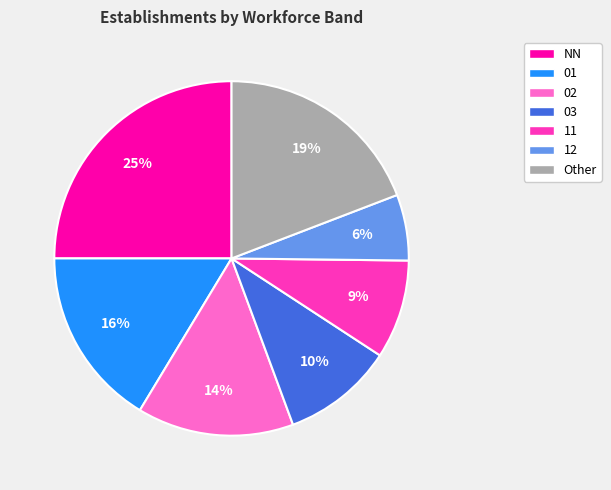

Is there a majority slice in this chart?

No